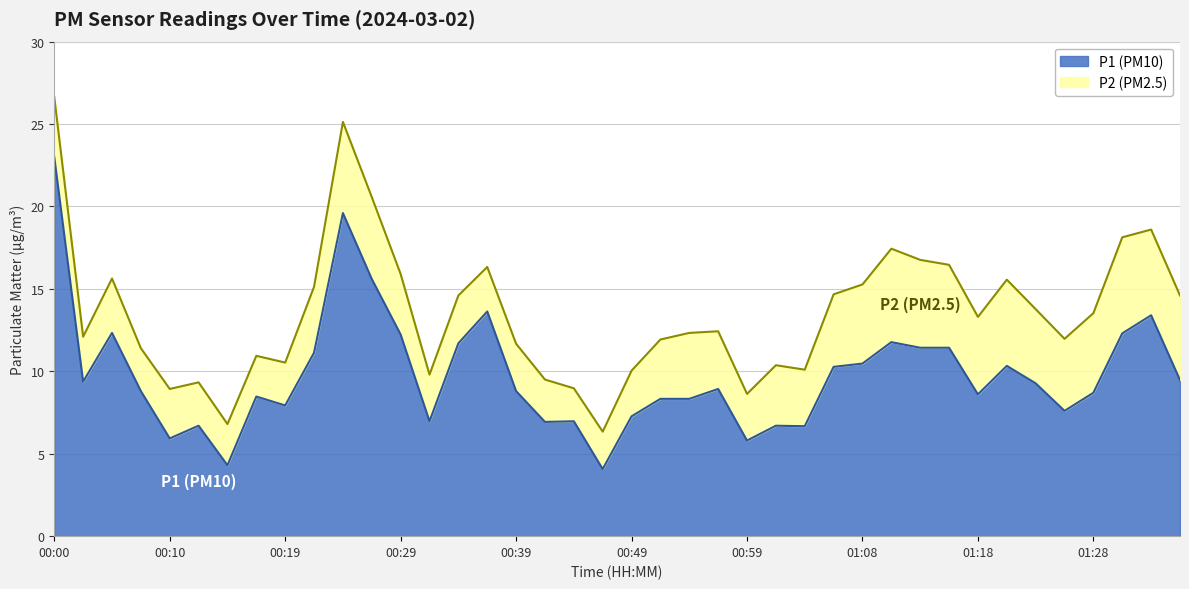

What is the label of the 27th point from the left?

01:04